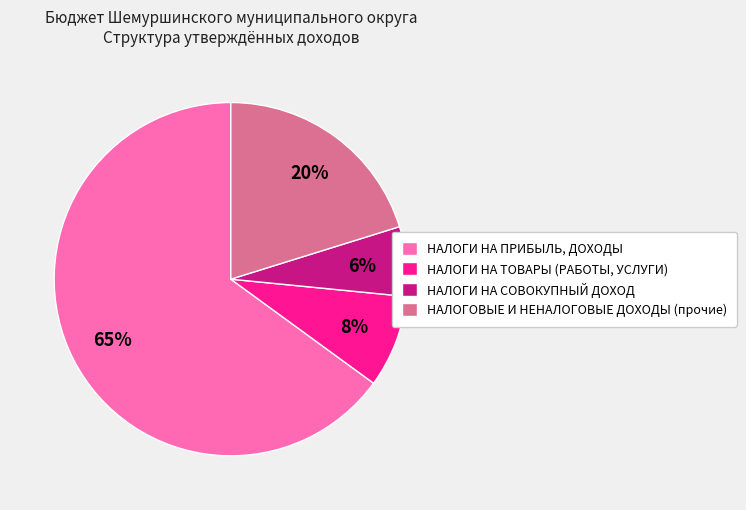

Is it true that НАЛОГОВЫЕ И НЕНАЛОГОВЫЕ ДОХОДЫ (прочие) is 47% of the pie?

False